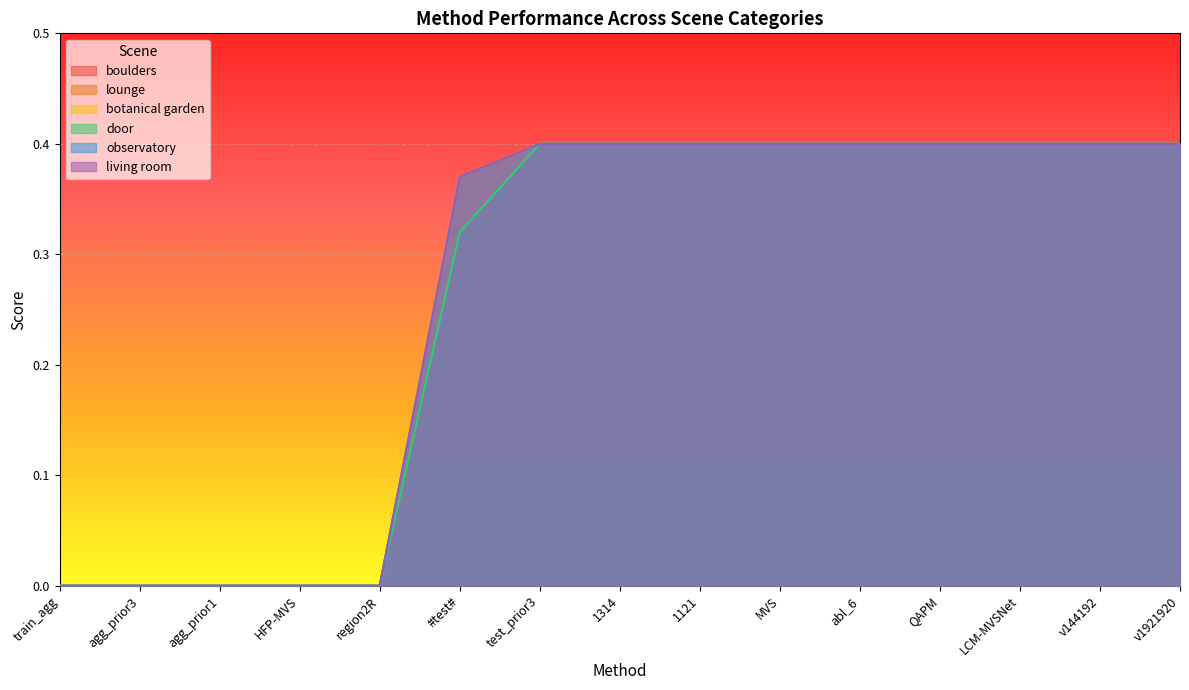

Between 1314 and MVS, which is larger?

1314